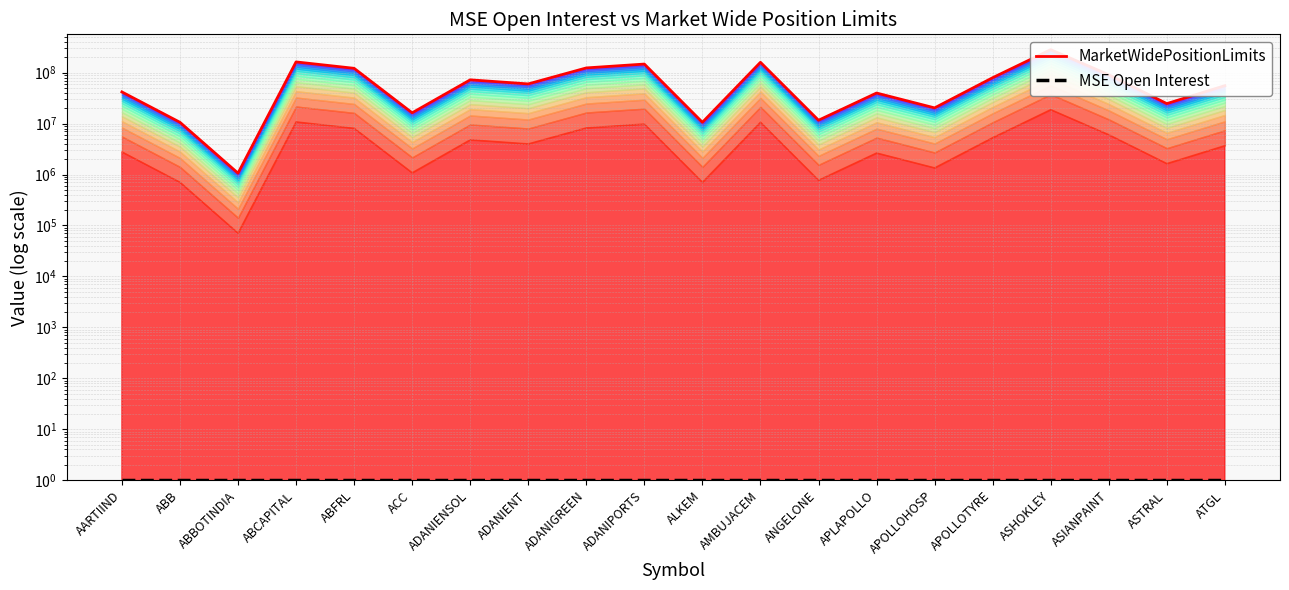

What is the average value of the MarketWidePositionLimits series?

76597888